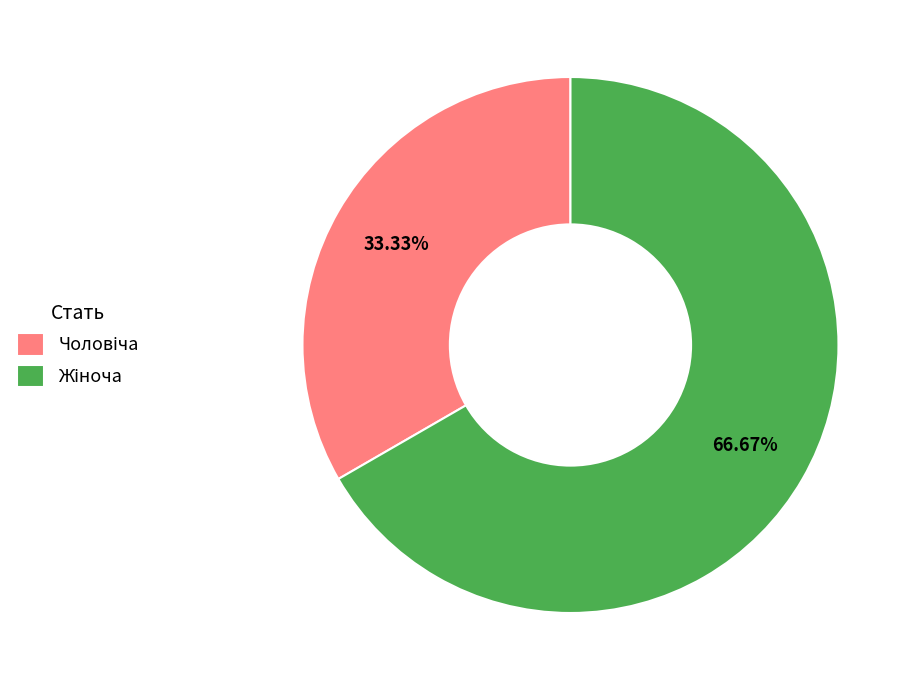

Is there a majority slice in this chart?

Yes